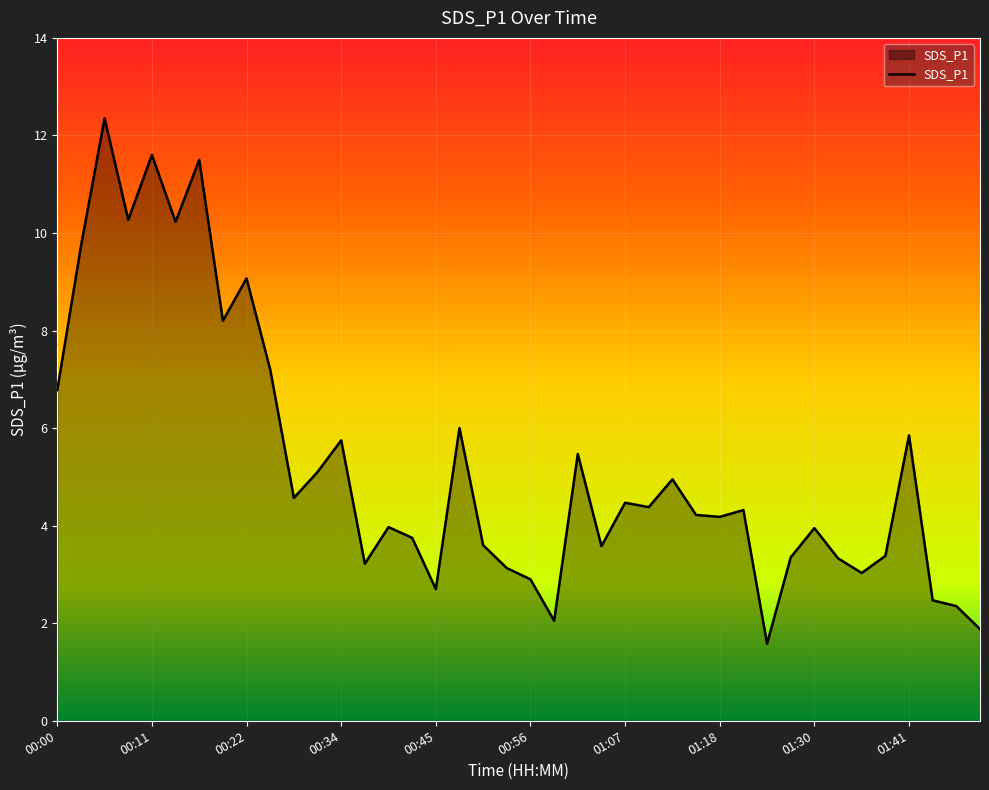

What is the difference between the maximum and minimum values?

10.8